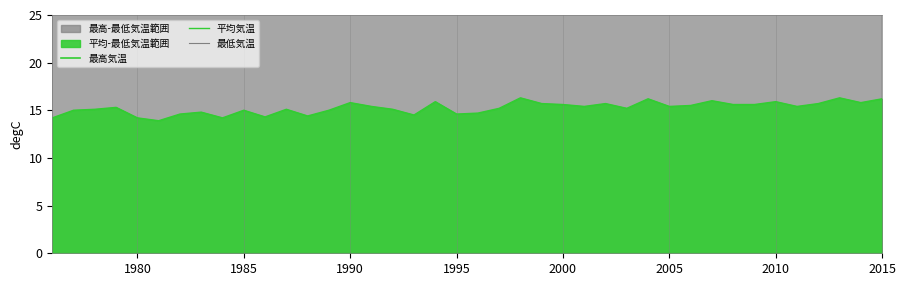

Which series has the largest range (max minus min)?

最高気温